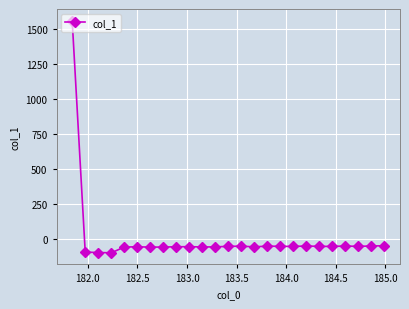

What is the average value?

3.9